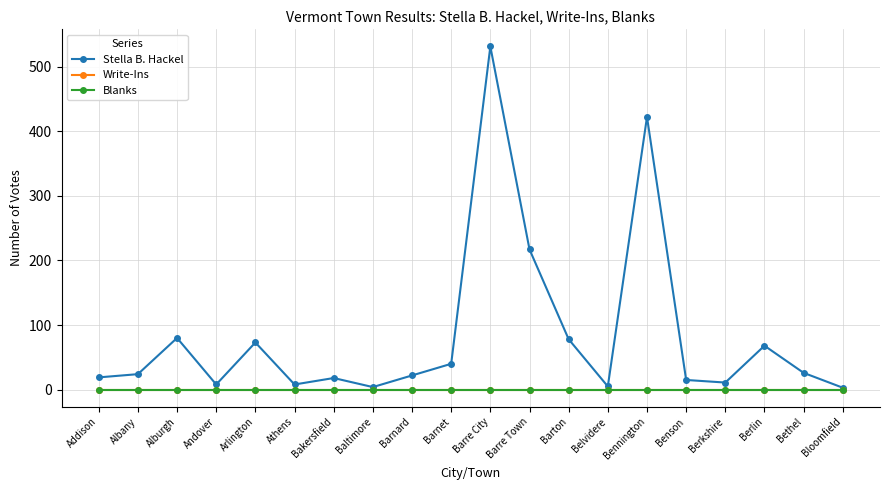

Is this an area chart (filled region under the line)?

No